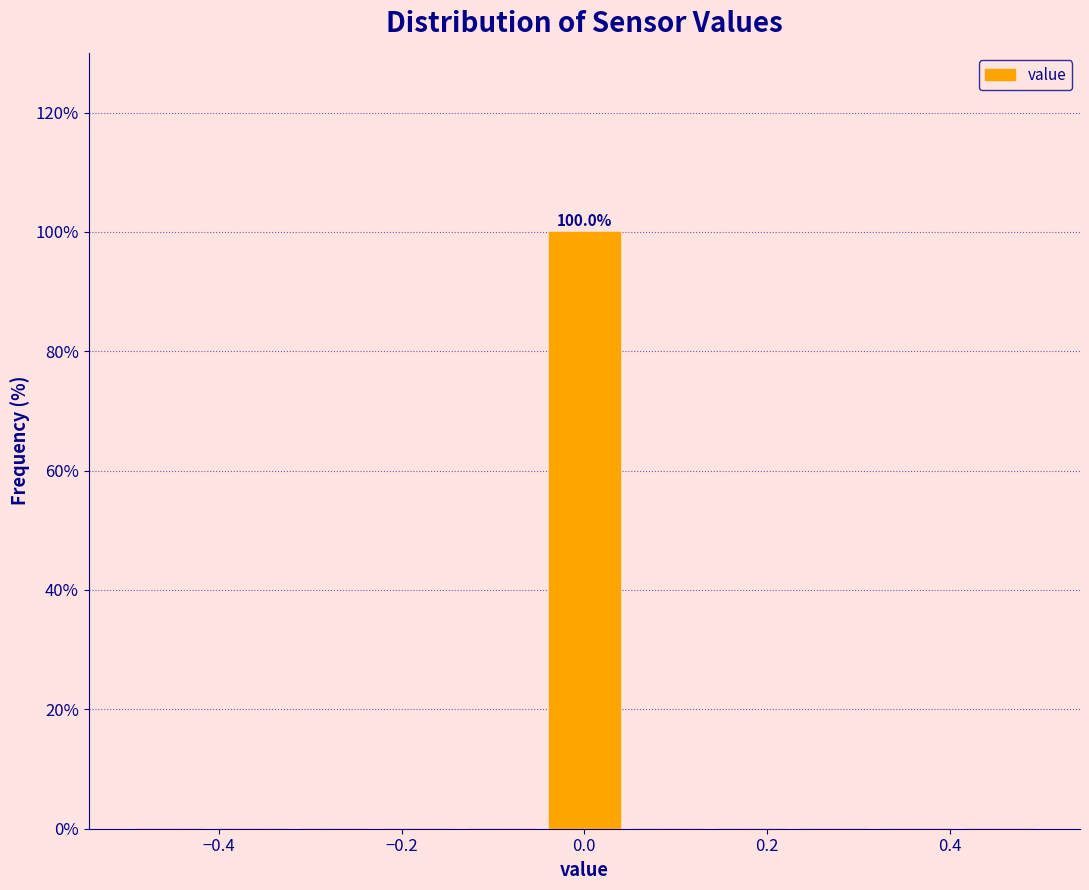

Which range on the x-axis has the tallest bar?

-0.04 to 0.04